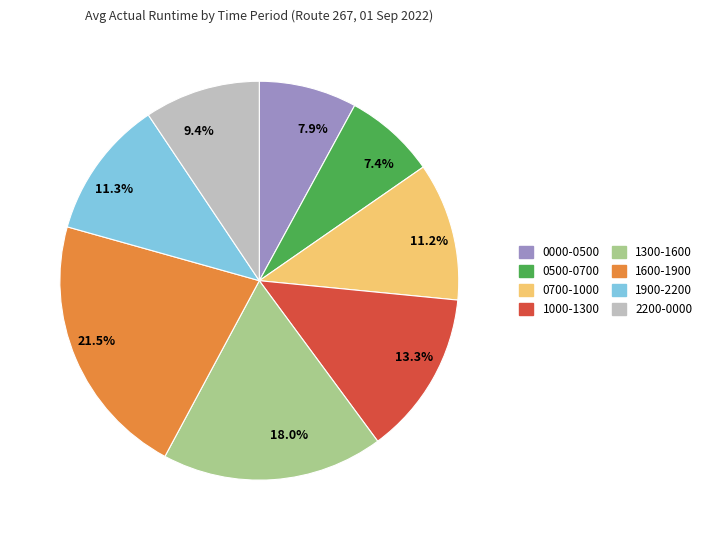

What percentage is the 2200-0000 slice, to the nearest percent?

9%